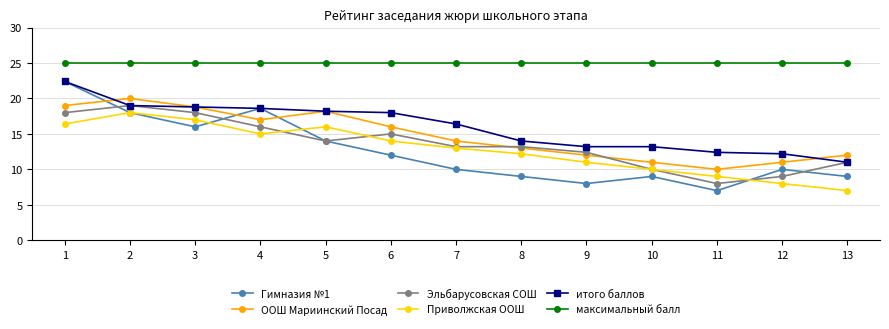

Reading left to right, what are all the values shown in this chart?

Гимназия №1: 1=22.4	2=18.0	3=16.0	4=18.6	5=14.0	6=12.0	7=10.0	8=9.0	9=8.0	10=9.0	11=7.0	12=10.0	13=9.0
ООШ Мариинский Посад: 1=19.0	2=20.0	3=18.8	4=17.0	5=18.2	6=16.0	7=14.0	8=13.0	9=12.0	10=11.0	11=10.0	12=11.0	13=12.0
Эльбарусовская СОШ: 1=18.0	2=19.0	3=18.0	4=16.0	5=14.0	6=15.0	7=13.2	8=13.2	9=12.4	10=10.0	11=8.0	12=9.0	13=11.0
Приволжская ООШ: 1=16.4	2=18.0	3=17.0	4=15.0	5=16.0	6=14.0	7=13.0	8=12.2	9=11.0	10=10.0	11=9.0	12=8.0	13=7.0
итого баллов: 1=22.4	2=19.0	3=18.8	4=18.6	5=18.2	6=18.0	7=16.4	8=14.0	9=13.2	10=13.2	11=12.4	12=12.2	13=11.0
максимальный балл: 1=25.0	2=25.0	3=25.0	4=25.0	5=25.0	6=25.0	7=25.0	8=25.0	9=25.0	10=25.0	11=25.0	12=25.0	13=25.0